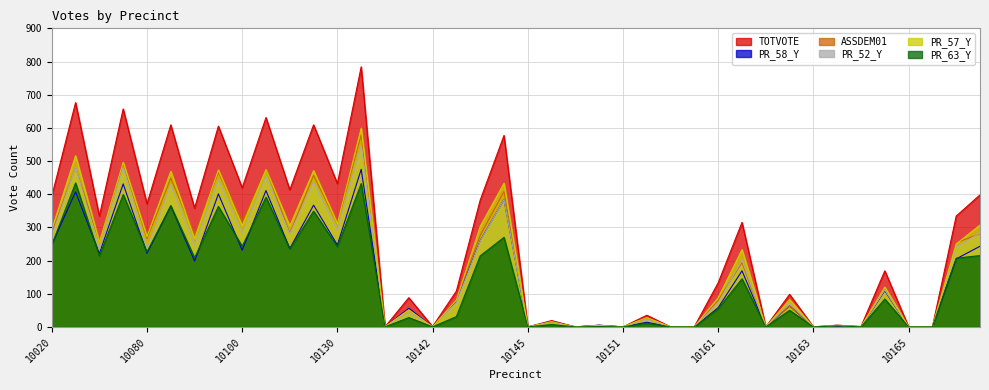

Where is the first local maximum for PR_63_Y?

10020A